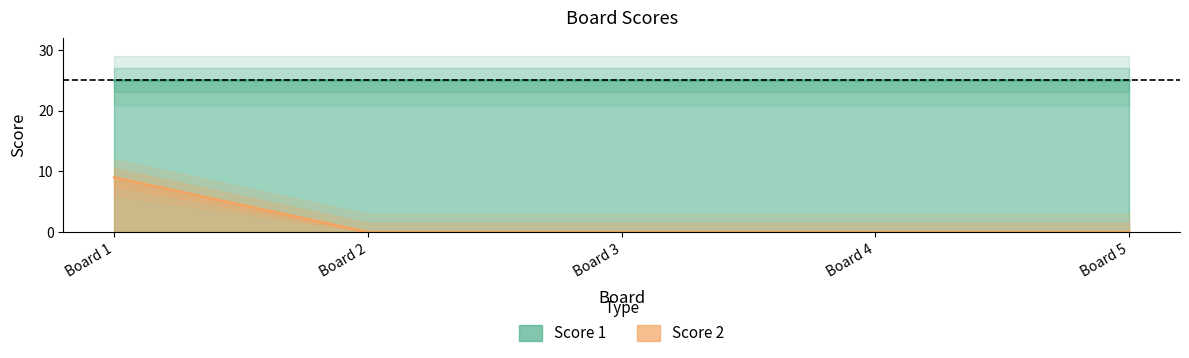

Does the chart display data point markers on the line(s)?

No